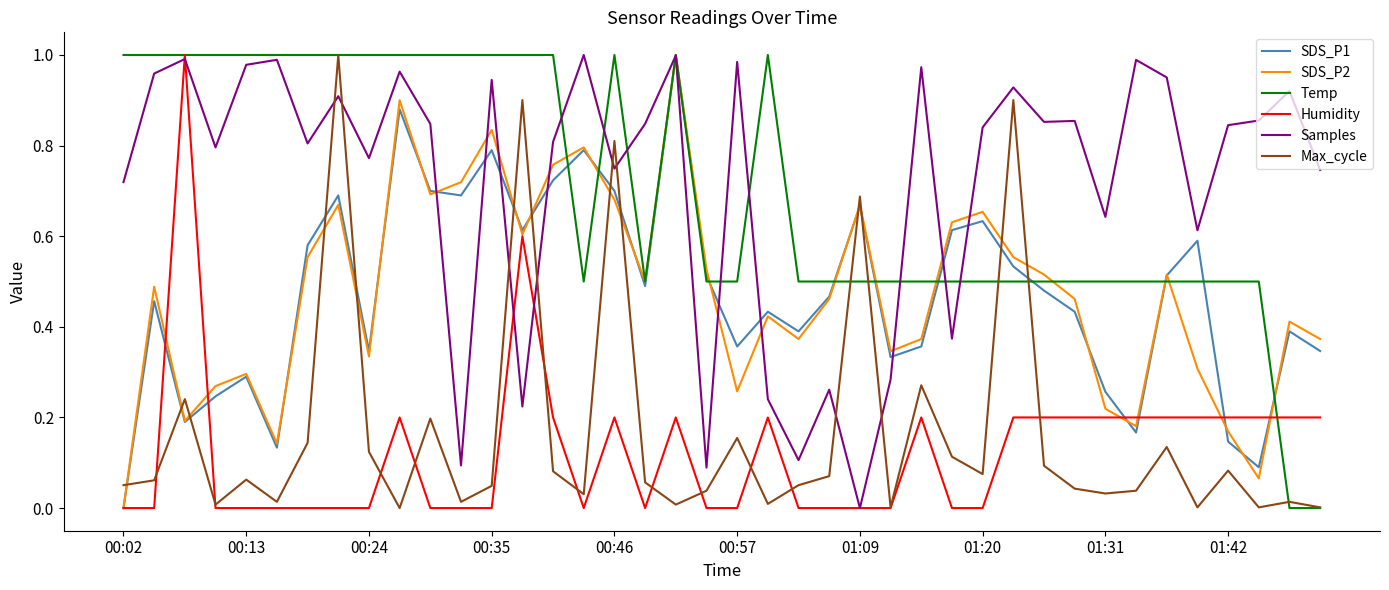

After their last crossing, which series has the higher values: Max_cycle or SDS_P1?

SDS_P1